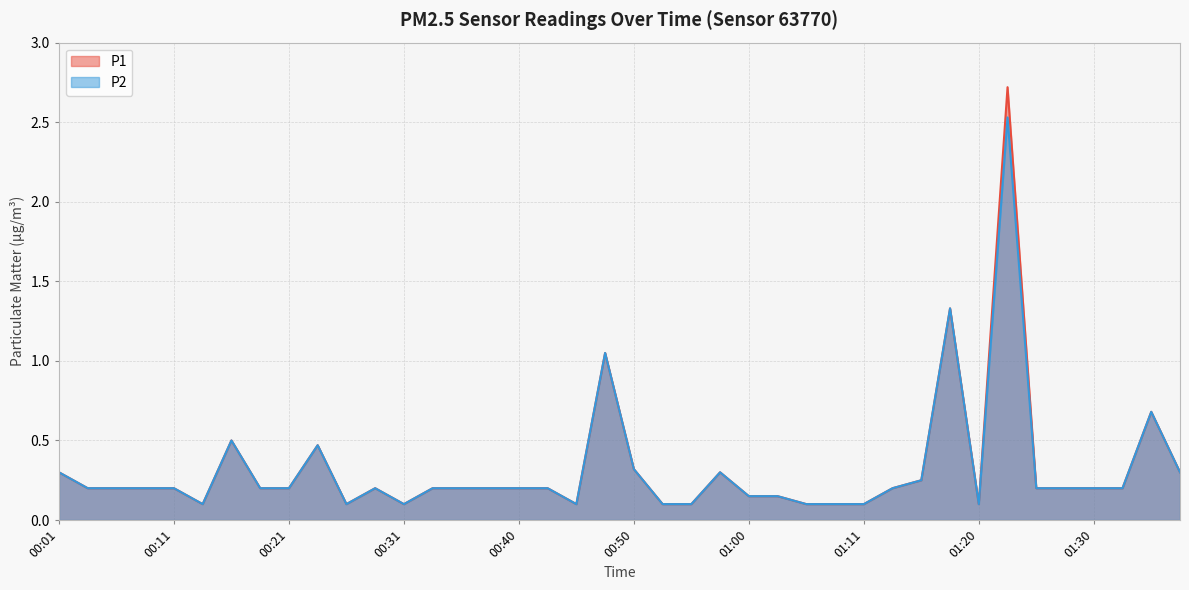

What is the label of the 28th point from the right?

00:31